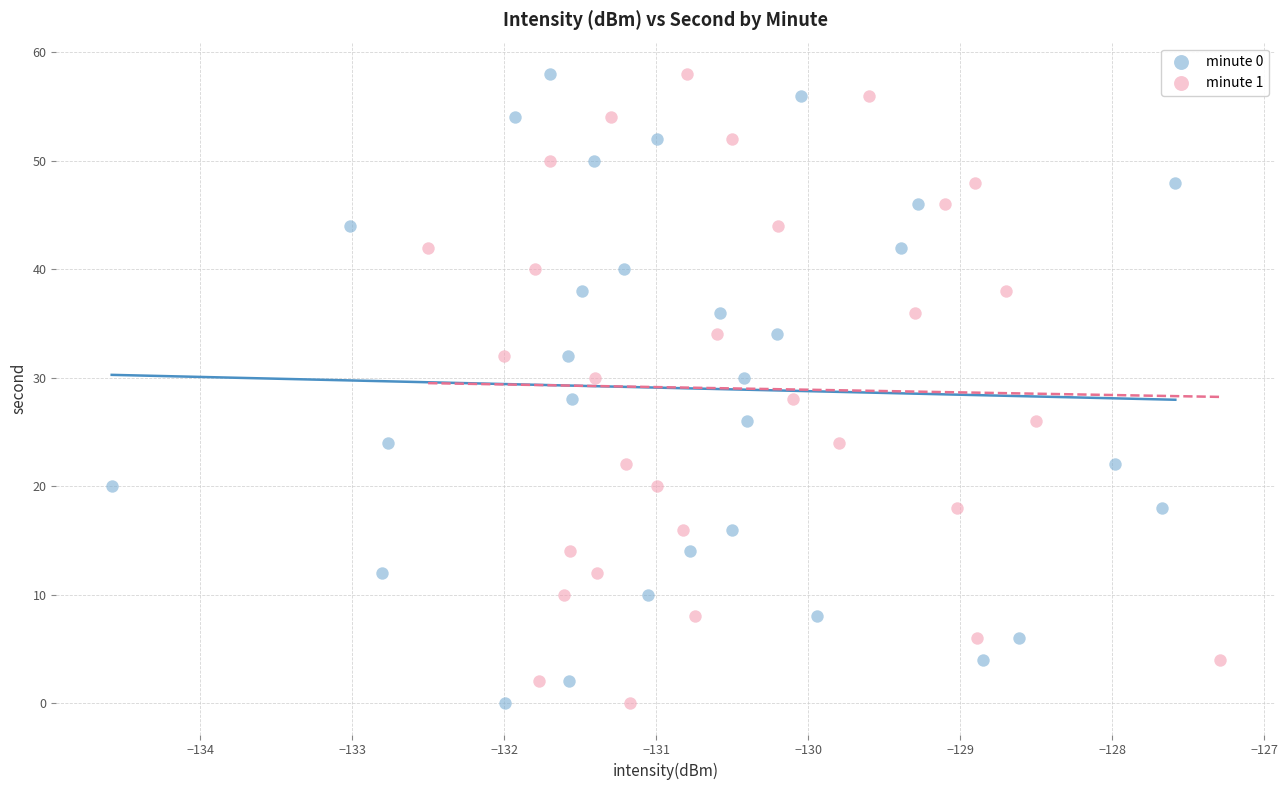

What are all the series names shown in the legend?

minute 0, minute 1